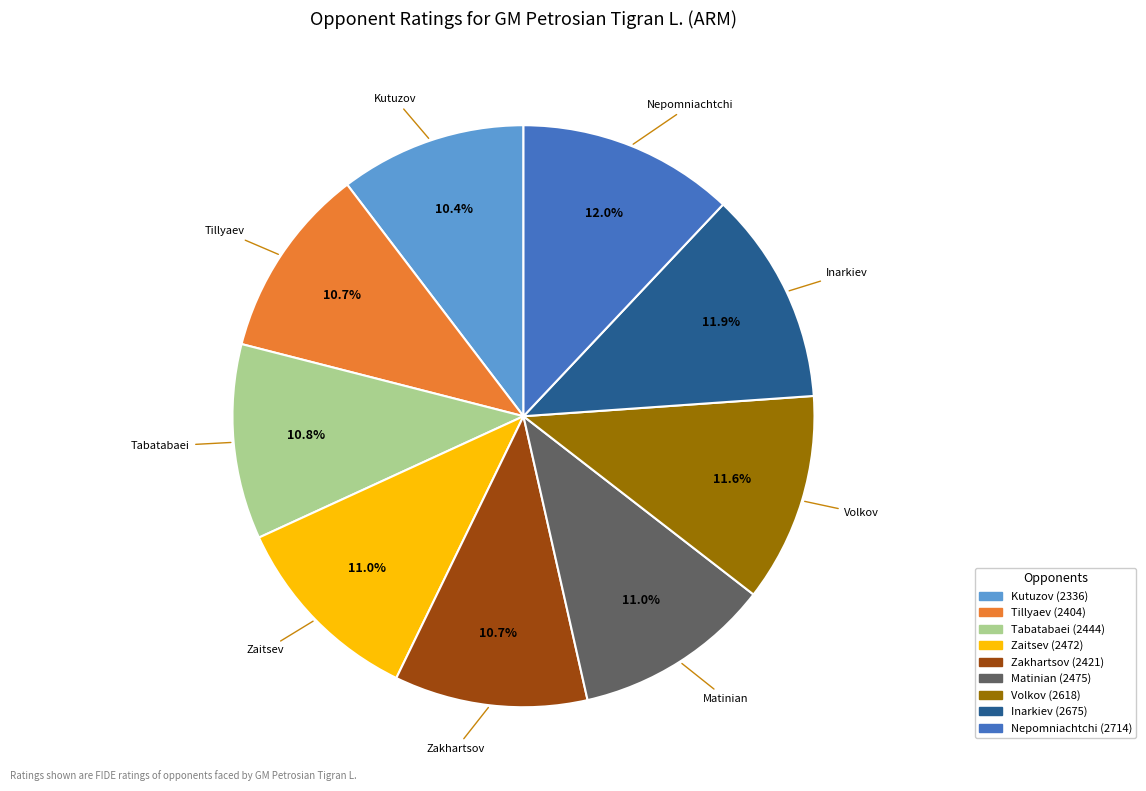

Is there any slice that represents more than half of the pie?

No